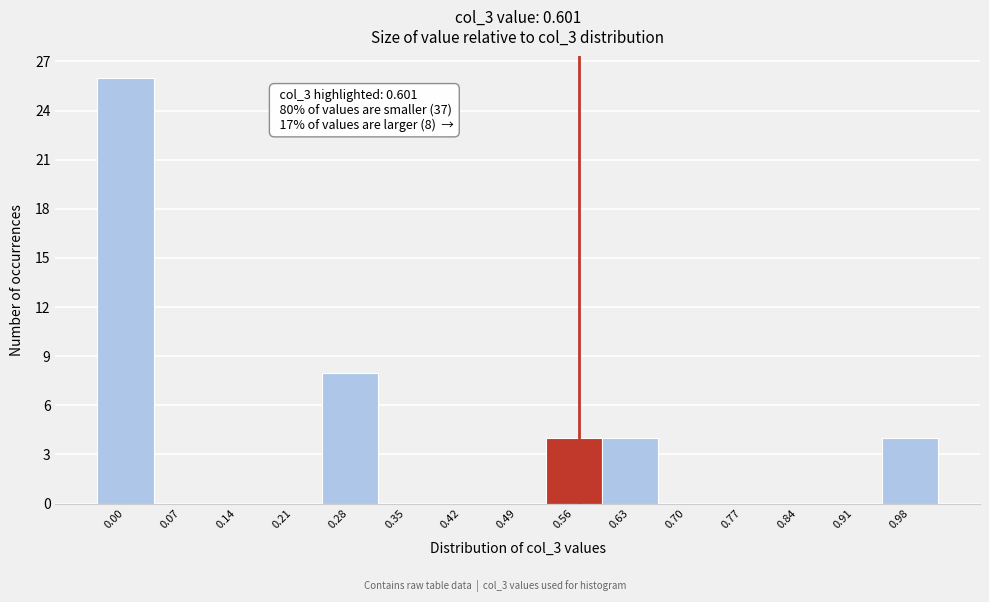

Reading left to right, transcribe all the data shown in this chart.

0.00=26	0.07=0	0.14=0	0.21=0	0.28=8	0.35=0	0.42=0	0.49=0	0.56=4	0.63=4	0.70=0	0.77=0	0.84=0	0.91=0	0.98=4